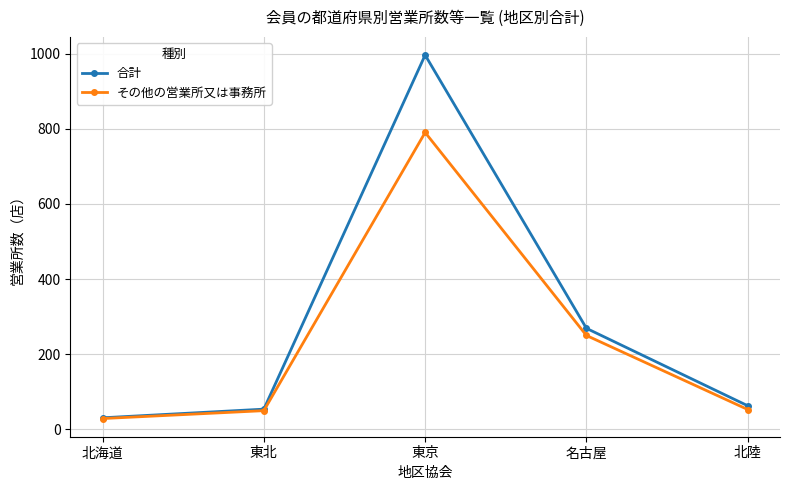

Is it true that その他の営業所又は事務所 equals 250 at 名古屋?

True